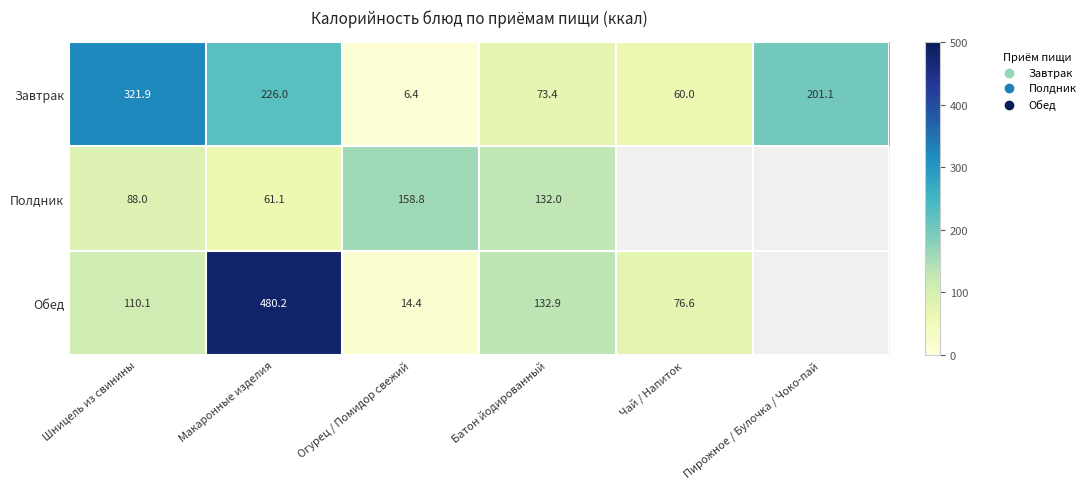

Is the value of Завтрак at Пирожное / Булочка / Чоко-пай greater than the value of Обед at Огурец / Помидор свежий?

Yes